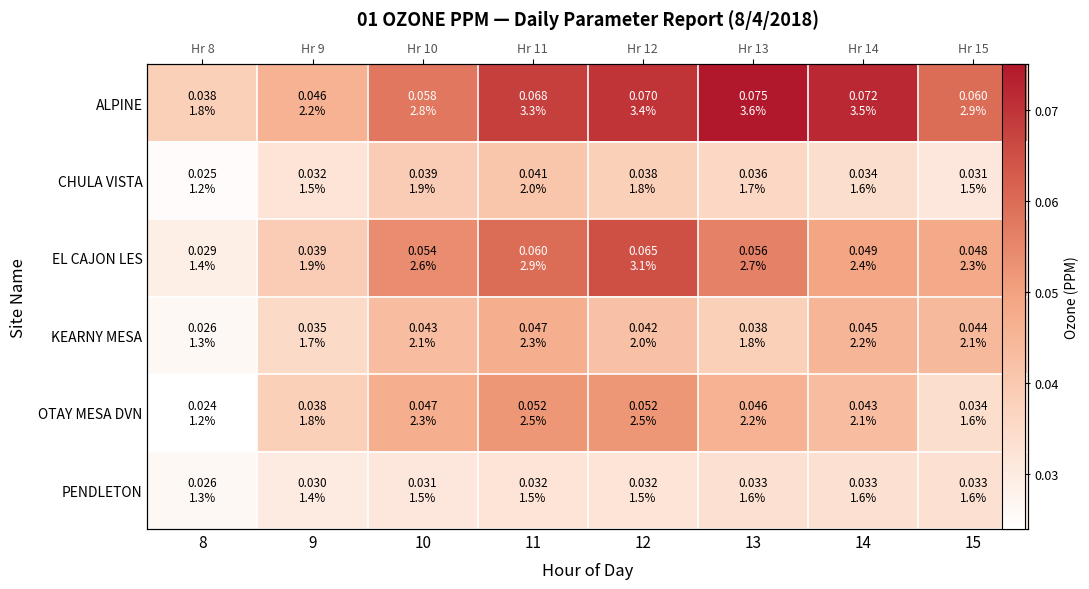

At which label does ALPINE reach its minimum?

8